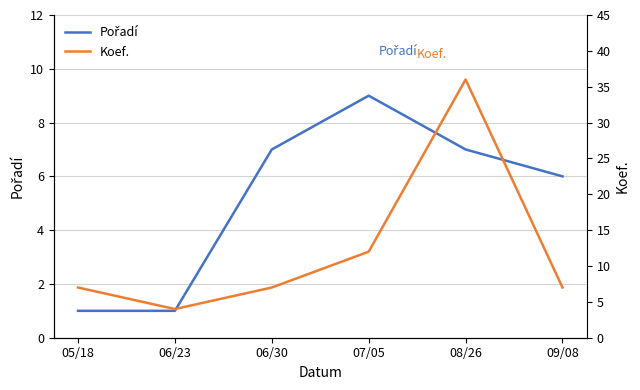

What is the value of the Koef. point at the 1st from the left?

7